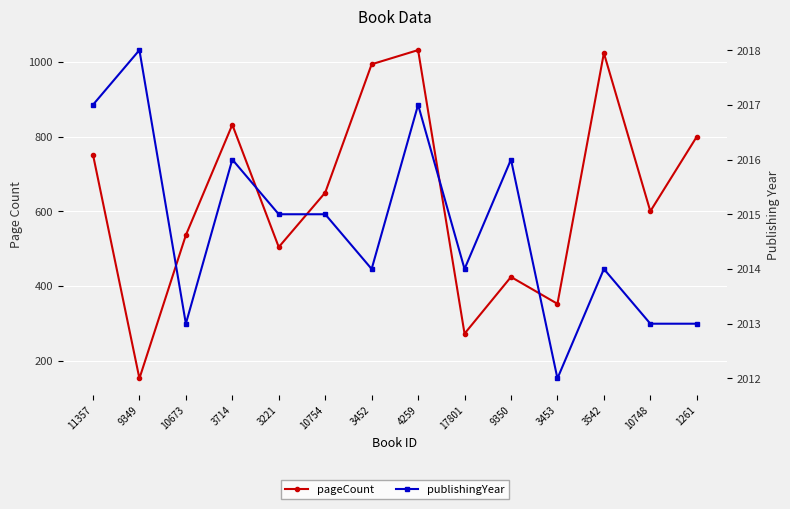

Reading left to right, list all the values displayed in this chart.

pageCount: 11357=752	9349=152	10673=536	3714=832	3221=504	10754=650	3452=994	4259=1032	17801=272	9350=424	3453=352	3542=1024	10748=600	1261=800
publishingYear: 11357=2017	9349=2018	10673=2013	3714=2016	3221=2015	10754=2015	3452=2014	4259=2017	17801=2014	9350=2016	3453=2012	3542=2014	10748=2013	1261=2013